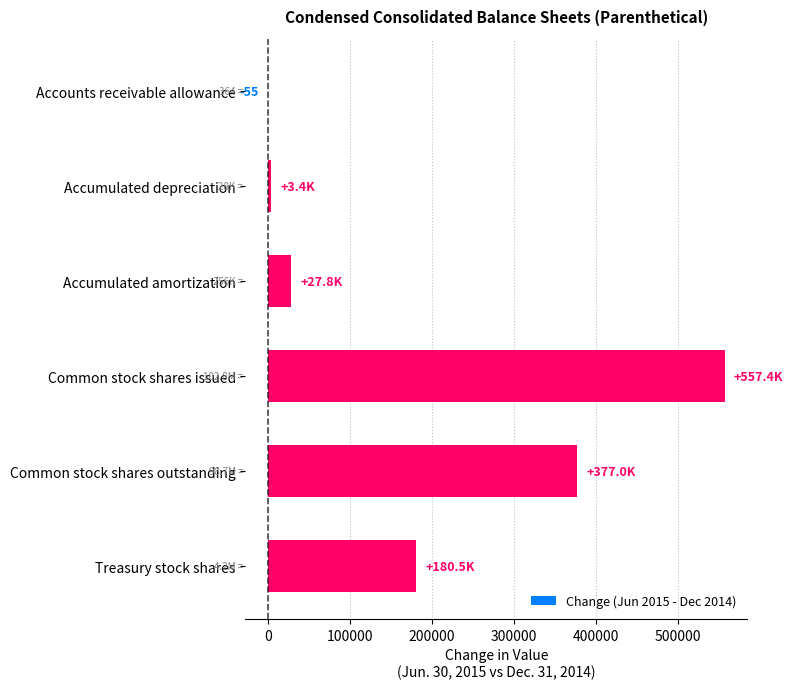

What is the sum of the values at Common stock shares issued and Treasury stock shares?

737886